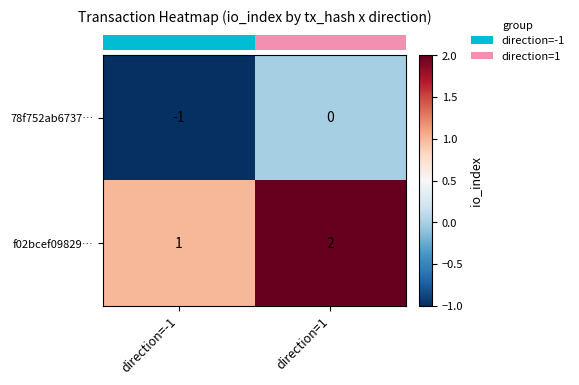

Where is f02bcef09829… nearest to the value 1?

direction=-1